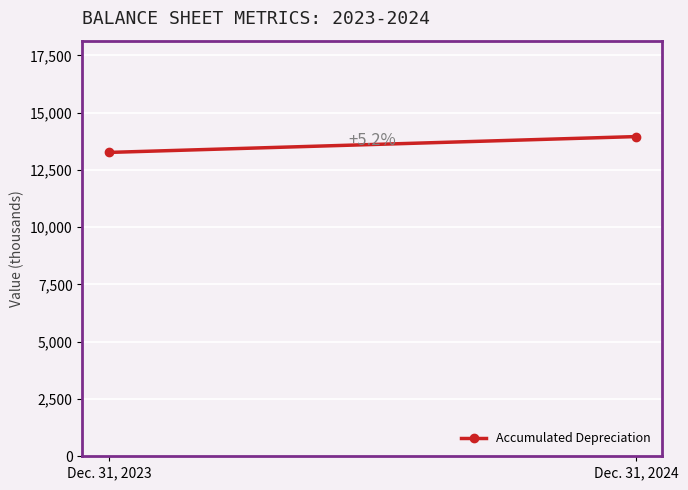

What is the value of the 1st point from the left?

13265